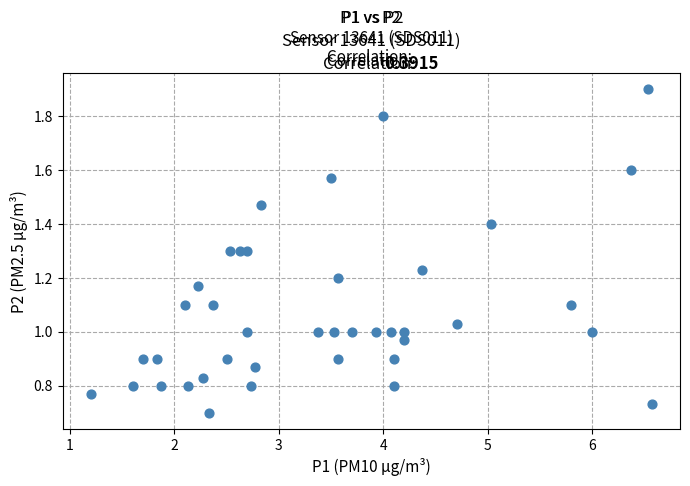

What is the range of X values (max minus min)?

5.4